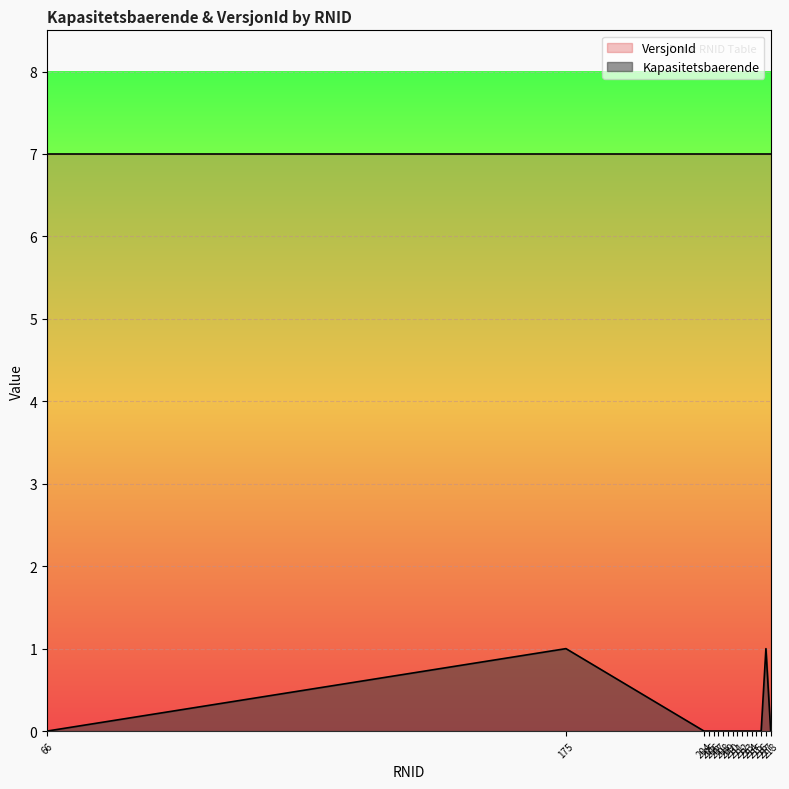

Which label corresponds to the smallest value in the chart?

66